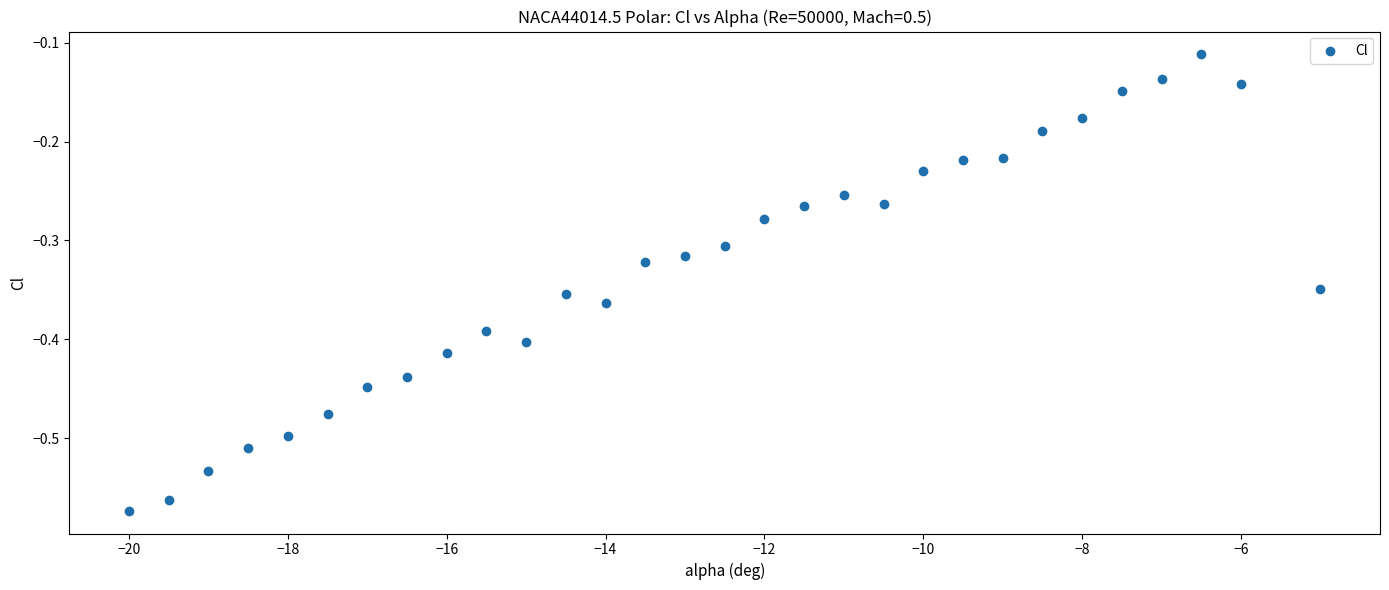

What is the range of Y values (max minus min)?

0.5